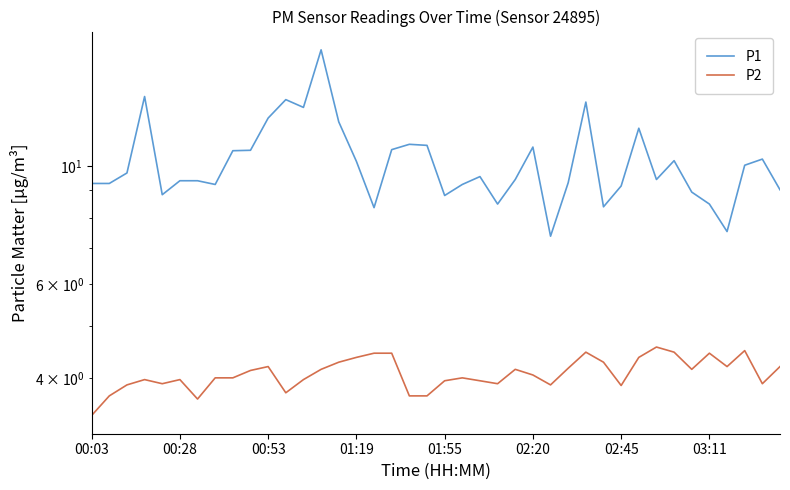

How many data points in P1 are above 9?

31